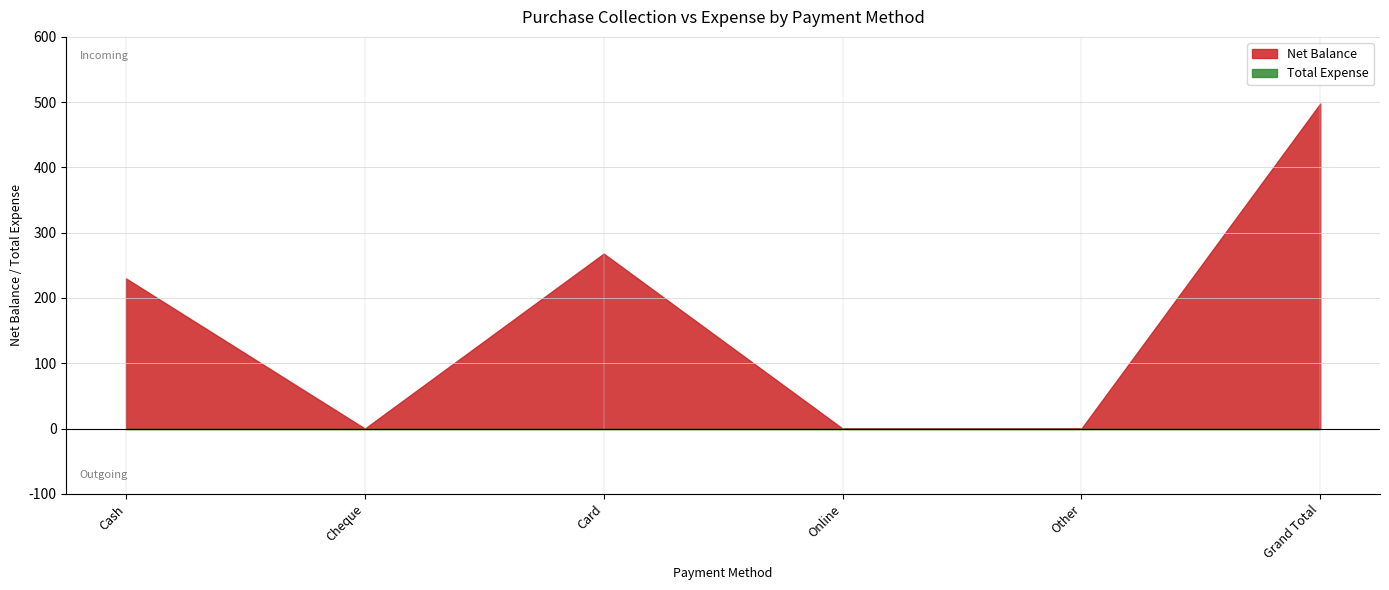

Rank the categories by Total Expense value from highest to lowest.

Cash, Cheque, Card, Online, Other, Grand Total